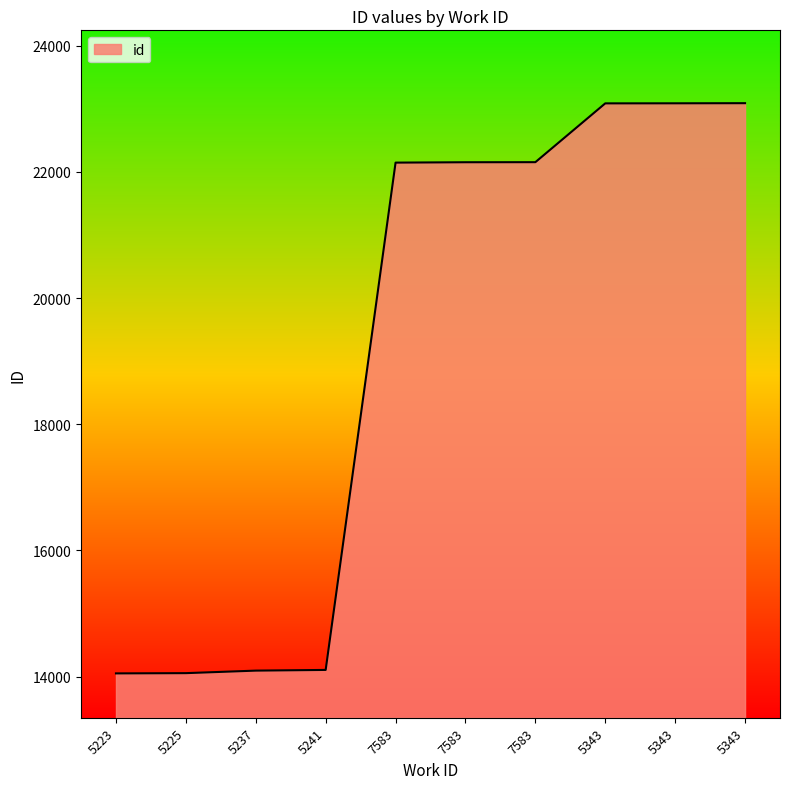

Does the chart display data point markers on the line(s)?

No